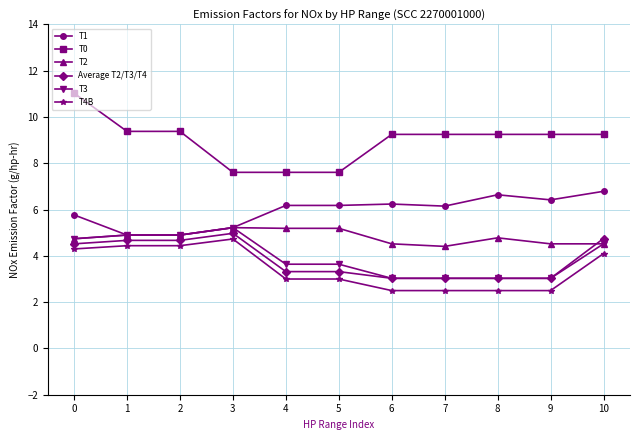

What is the value of the T4B point at the 3rd from the left?

4.4